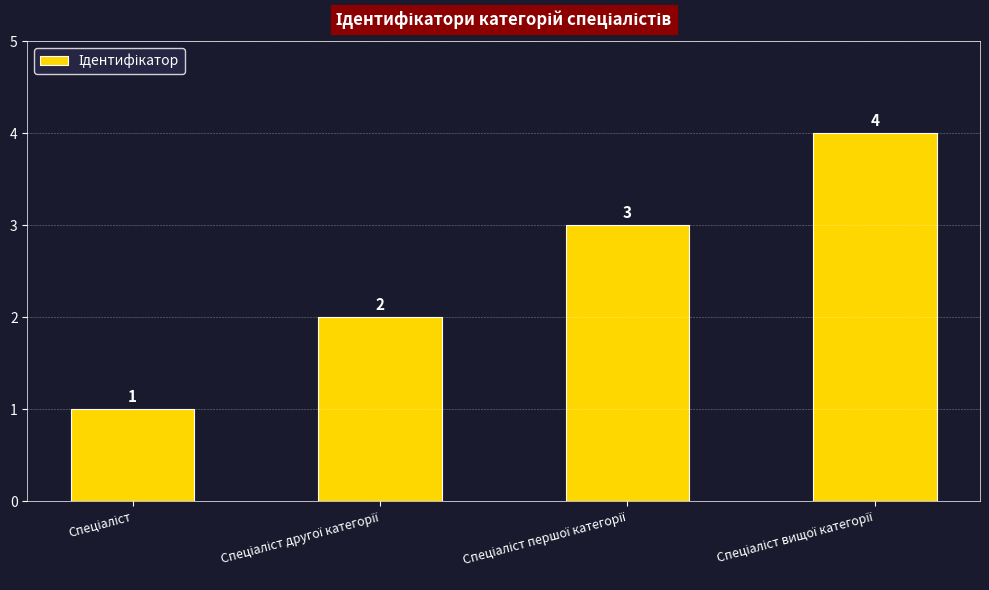

How many data points are less than 3?

2